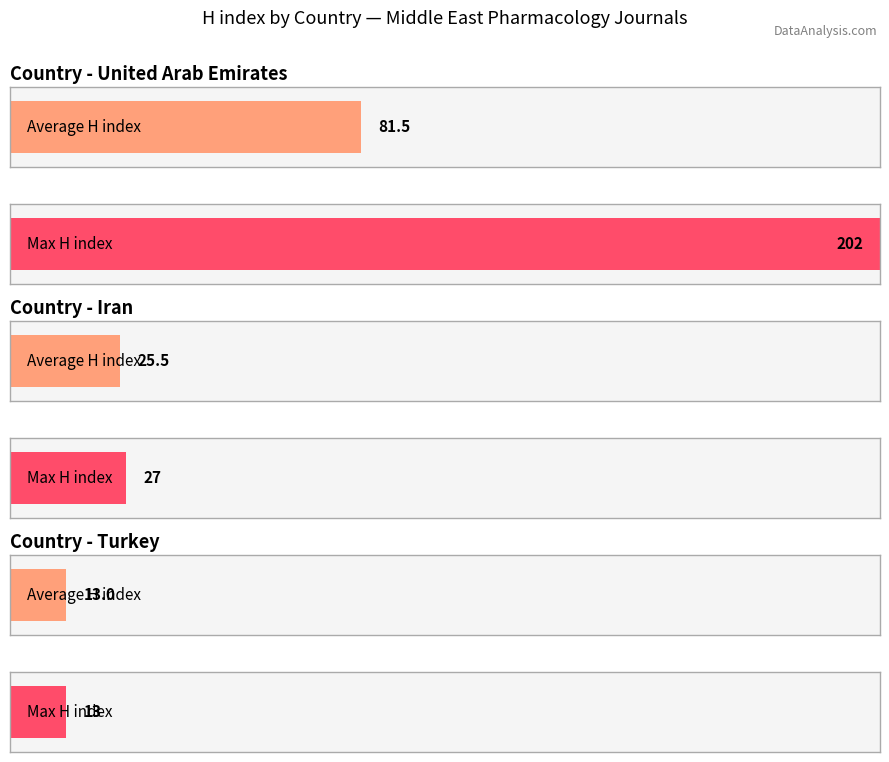

The Average H index series shows 151 at United Arab Emirates. True or false?

False